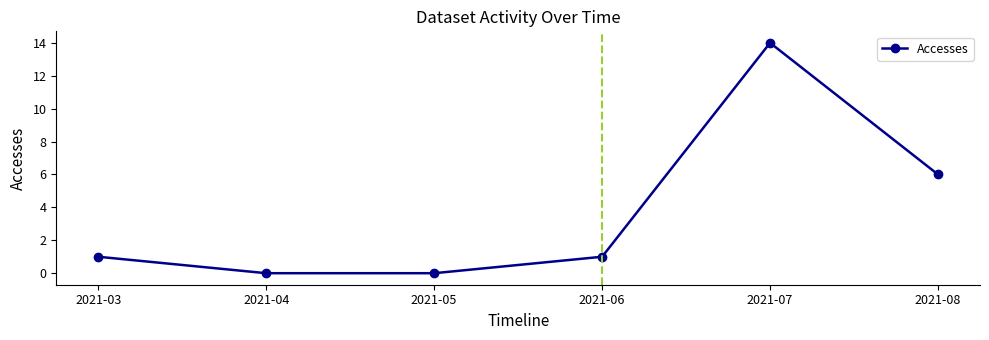

Reading right to left, transcribe all the data shown in this chart.

2021-08=6	2021-07=14	2021-06=1	2021-05=0	2021-04=0	2021-03=1